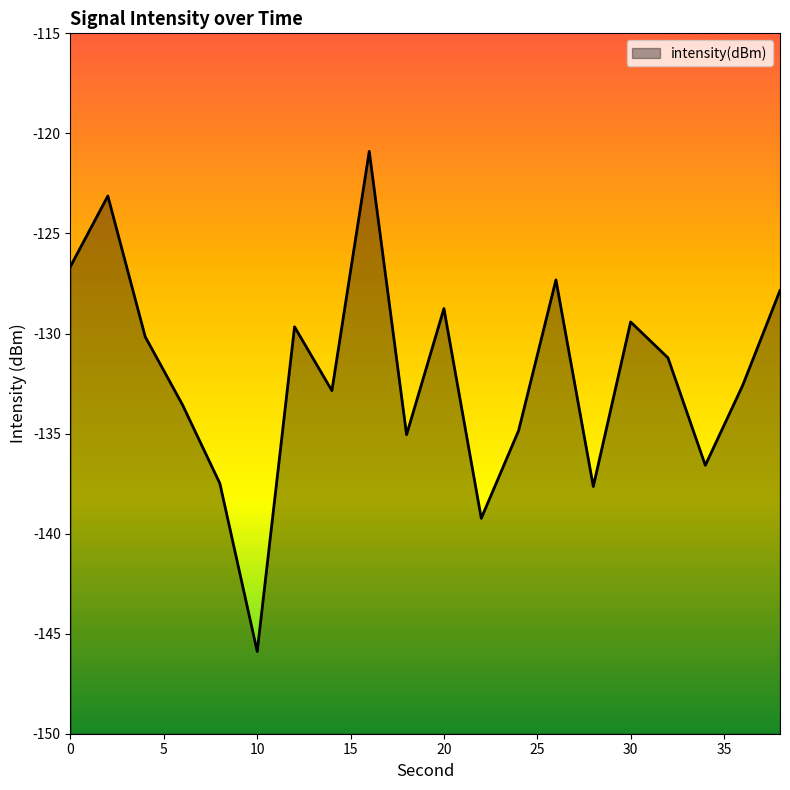

Reading left to right, extract all data points from this chart.

0=-126.6	2=-123.1	4=-130.2	6=-133.6	8=-137.5	10=-145.9	12=-129.7	14=-132.9	16=-120.9	18=-135.1	20=-128.8	22=-139.2	24=-134.9	26=-127.3	28=-137.6	30=-129.4	32=-131.2	34=-136.6	36=-132.6	38=-127.8